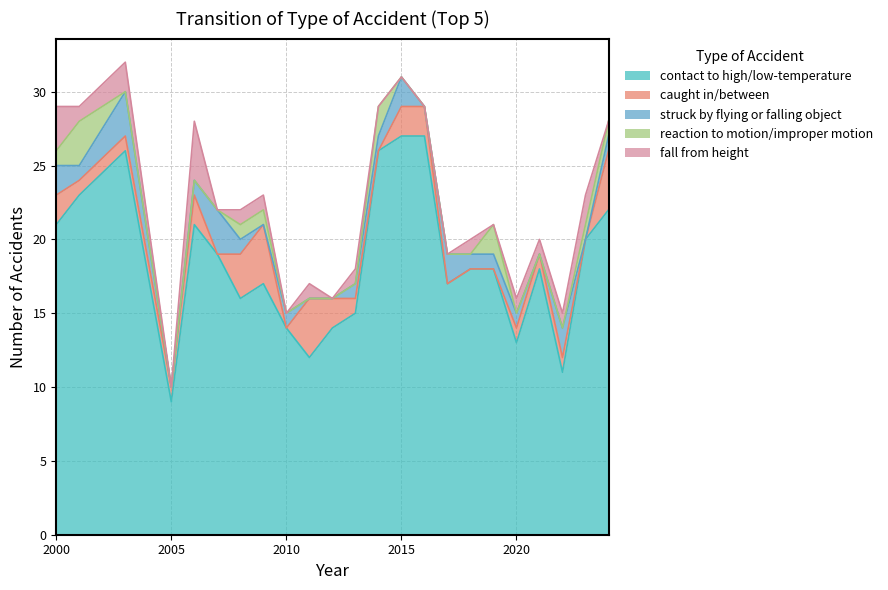

What are all the series names shown in the legend?

contact to high/low-temperature, caught in/between, struck by flying or falling object, reaction to motion/improper motion, fall from height